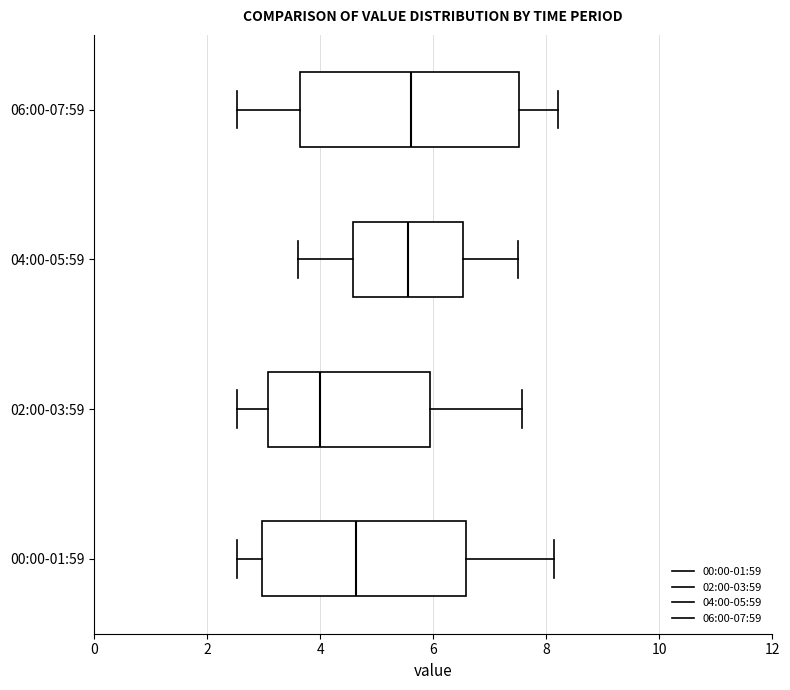

Where is the right edge of the box for 06:00-07:59 on the x-axis? The values are not printed on the chart, so give them approximately, as read against the axis.

7.6